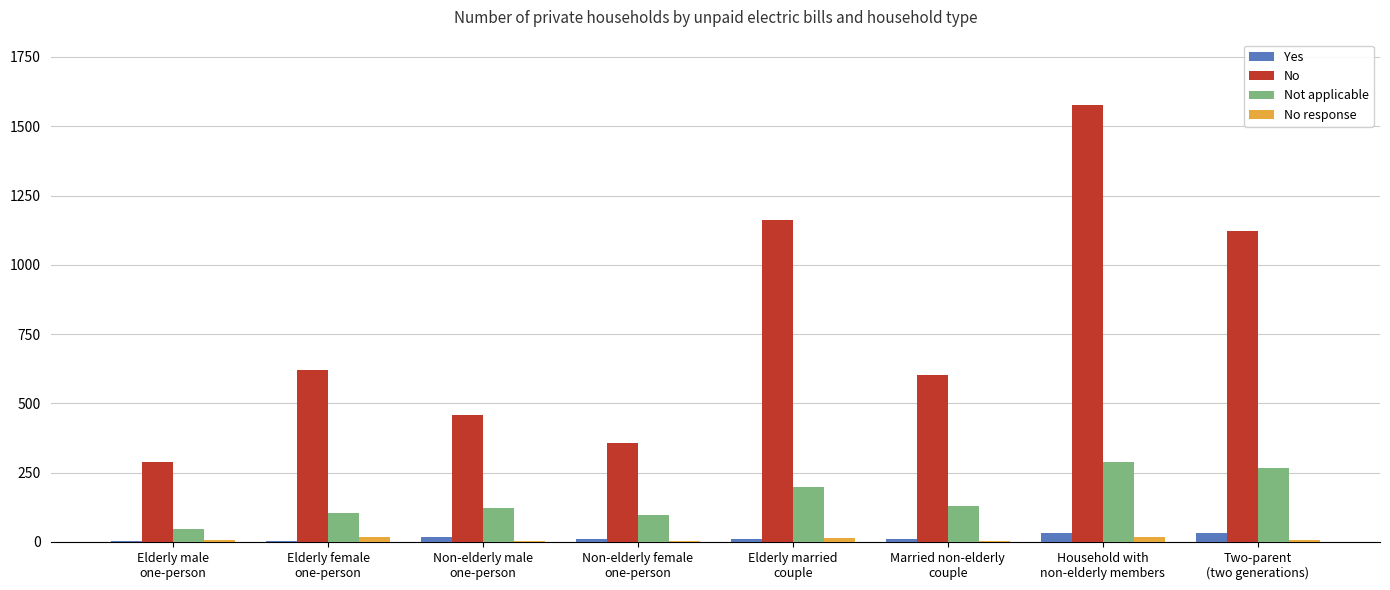

What is the maximum value for No?

1576